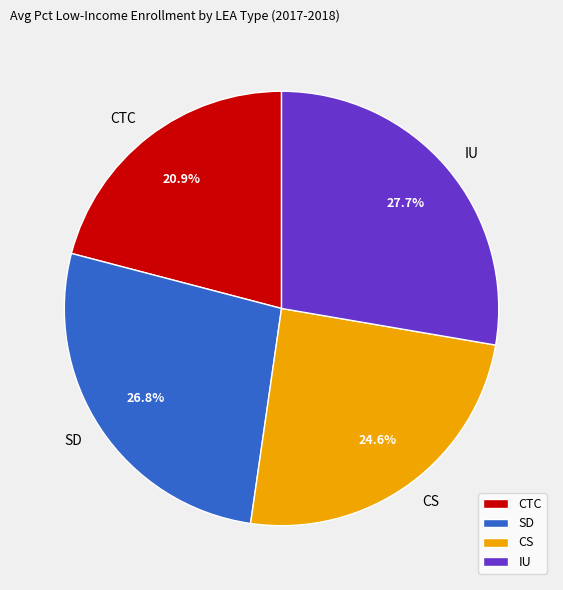

How many slices are in this pie chart?

4